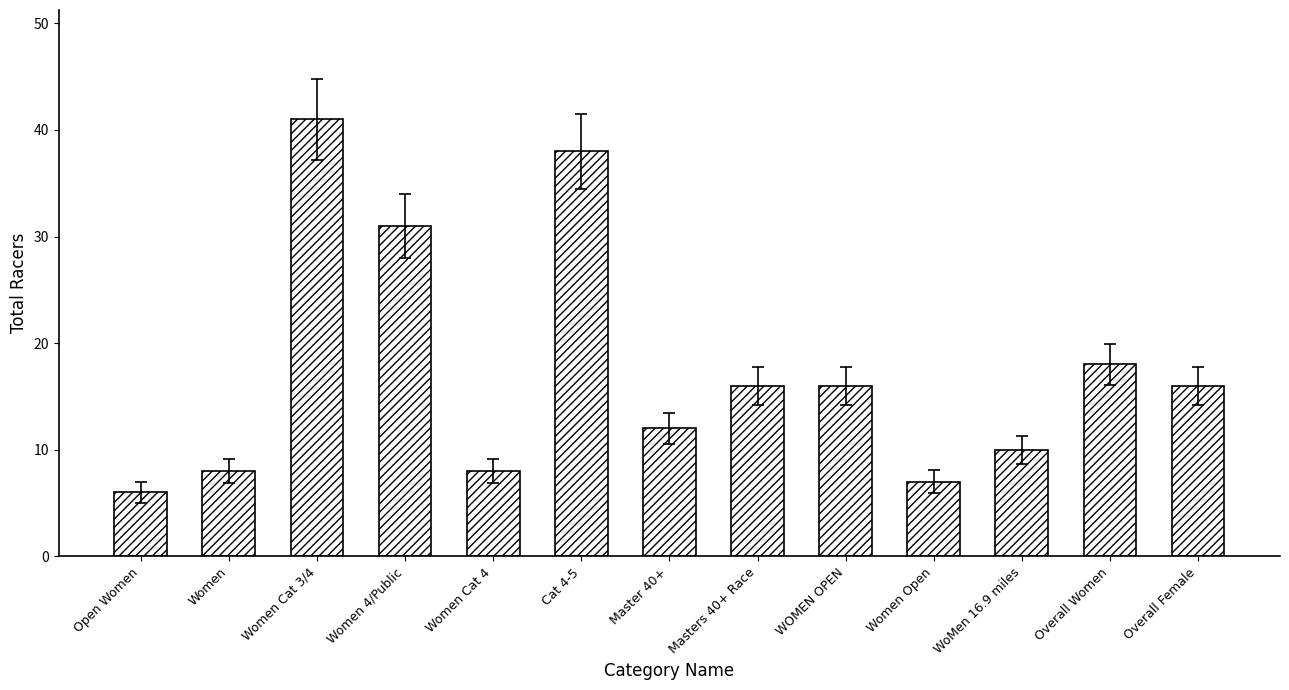

How many distinct data groups are displayed?

1